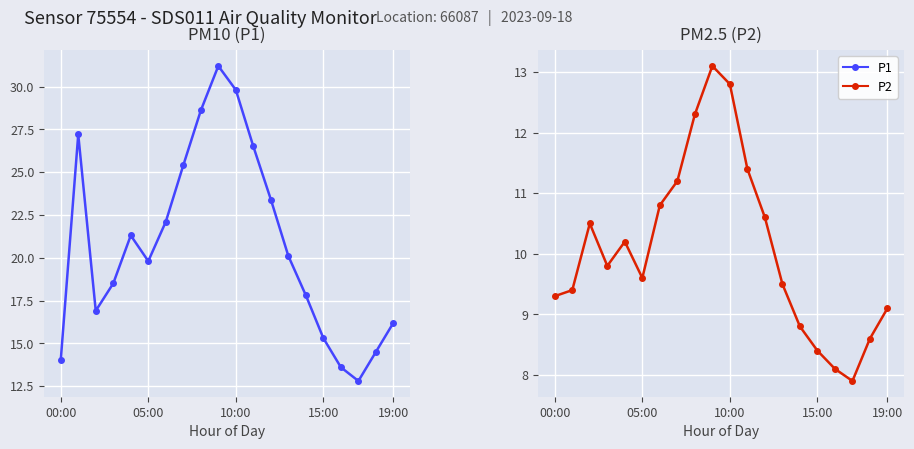

Which series has the widest spread of values?

P1